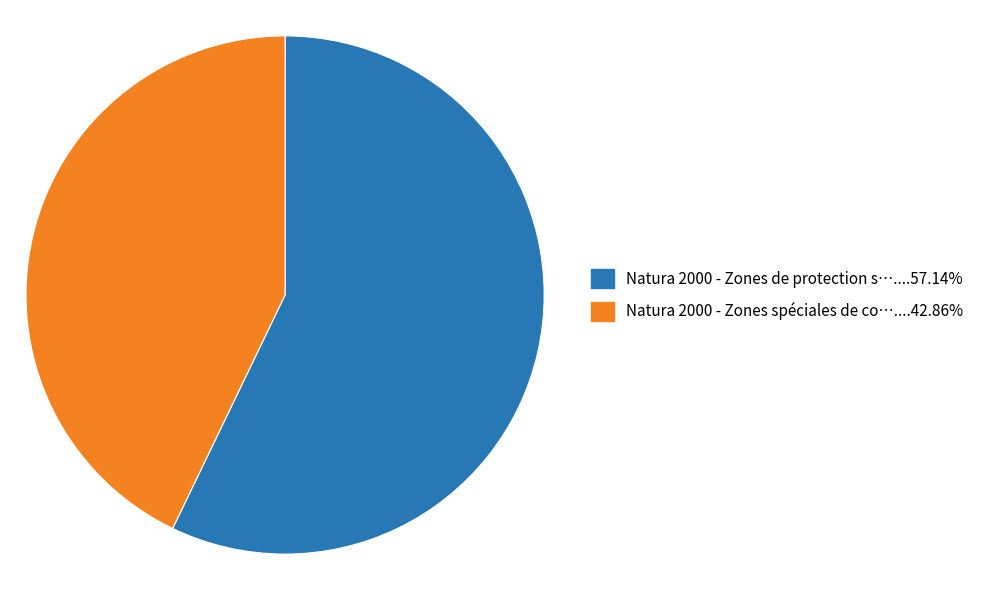

Is there any slice that represents more than half of the pie?

Yes